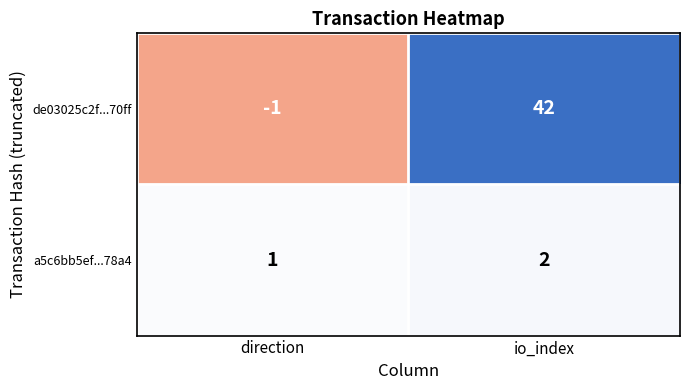

What is the spread (max minus min) of values at io_index?

40